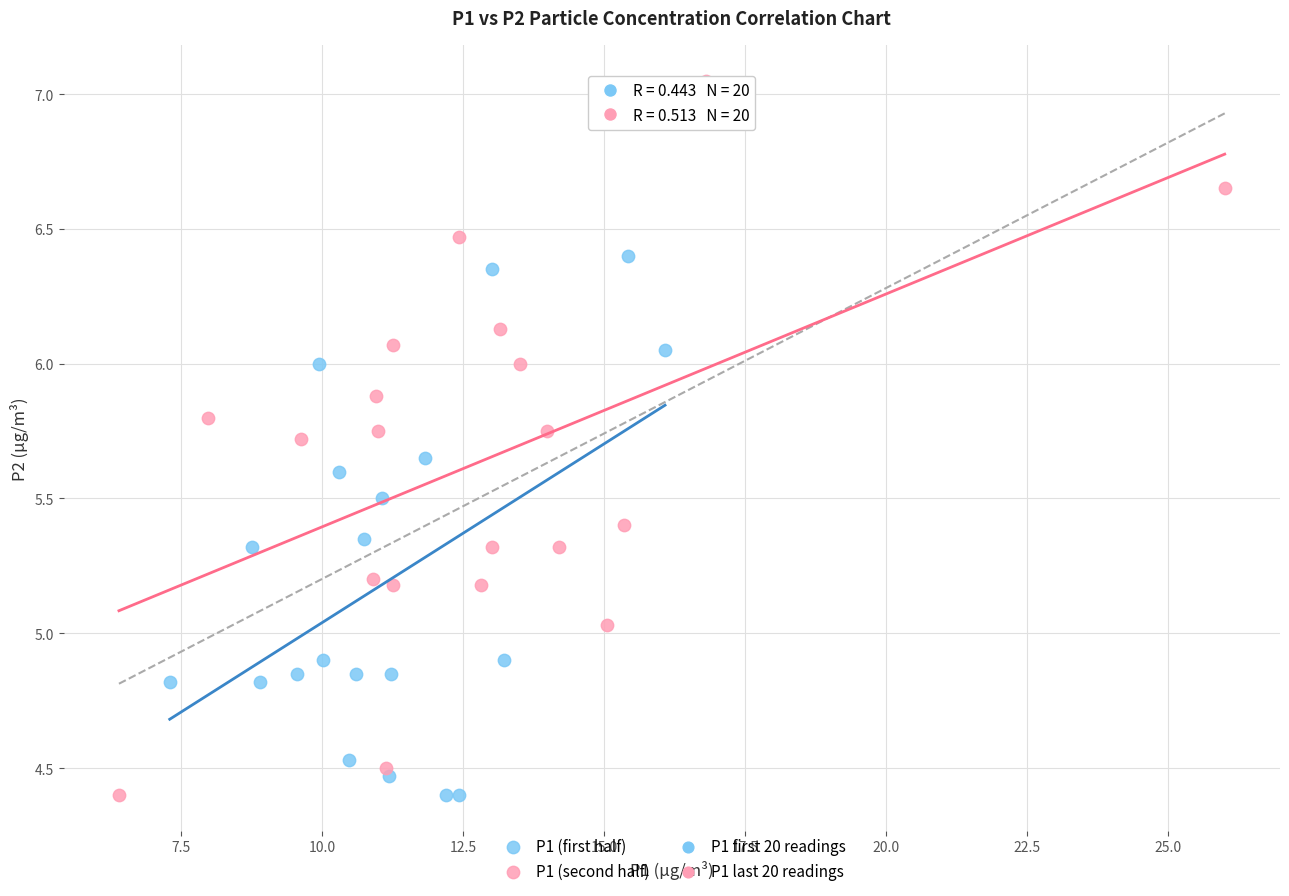

Which series reaches the maximum Y coordinate?

P1 (second half)